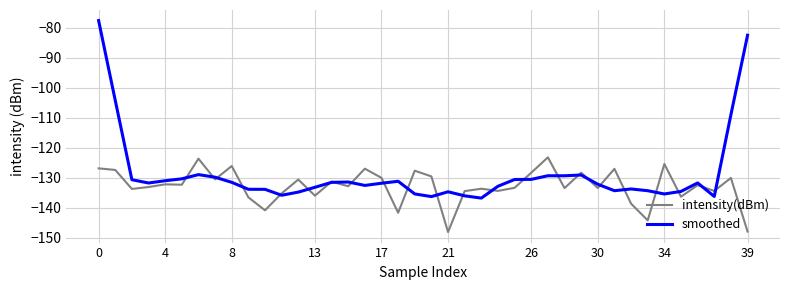

Rank the series by their maximum value, from highest to lowest.

smoothed, intensity(dBm)